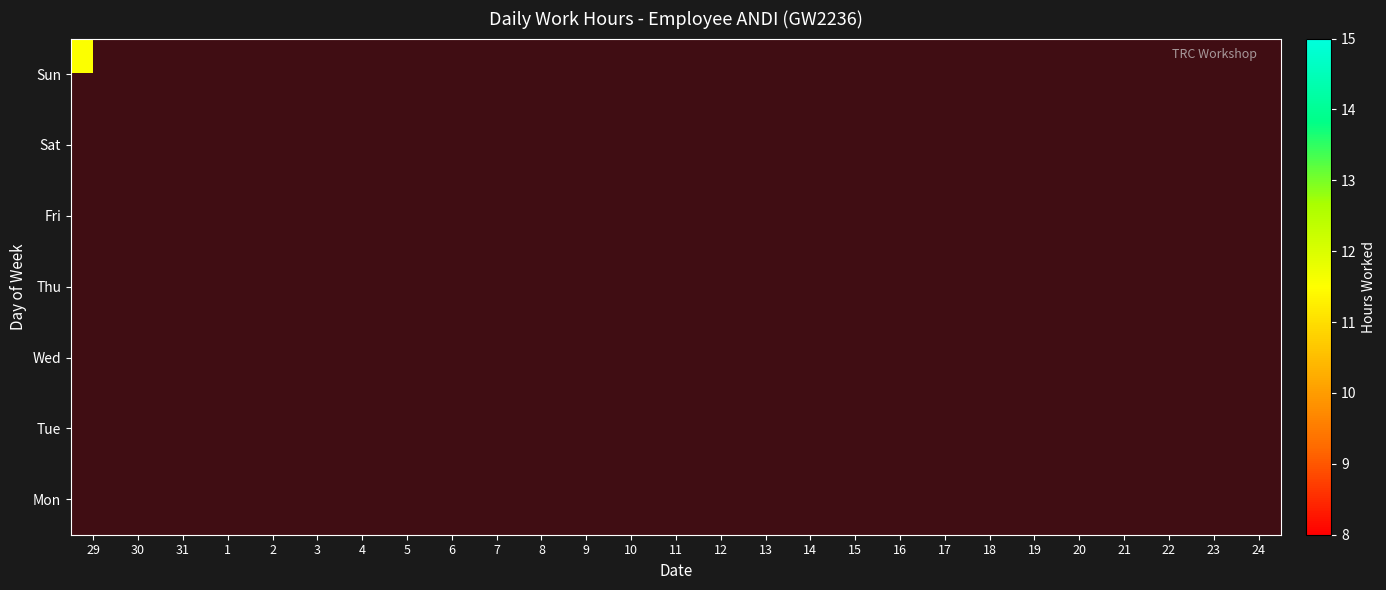

What is the total value across all series at 10?

12.4